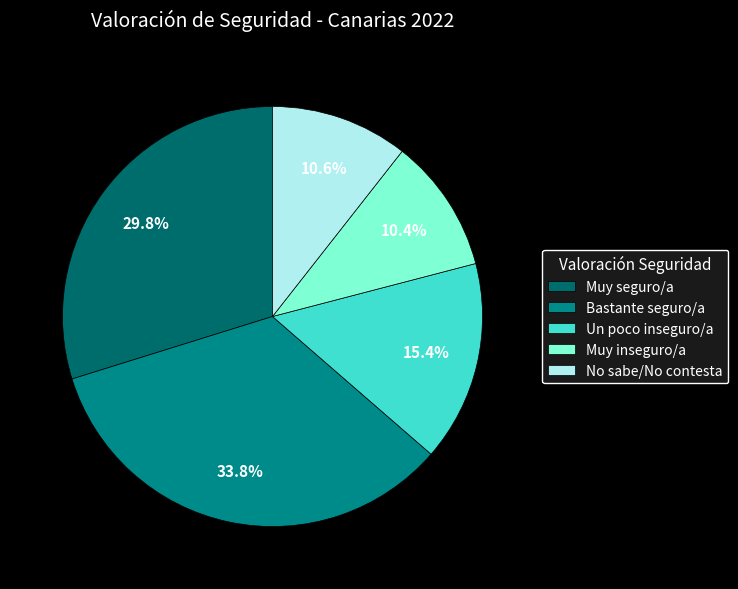

What percentage do No sabe/No contesta and Bastante seguro/a together represent?

44.4%